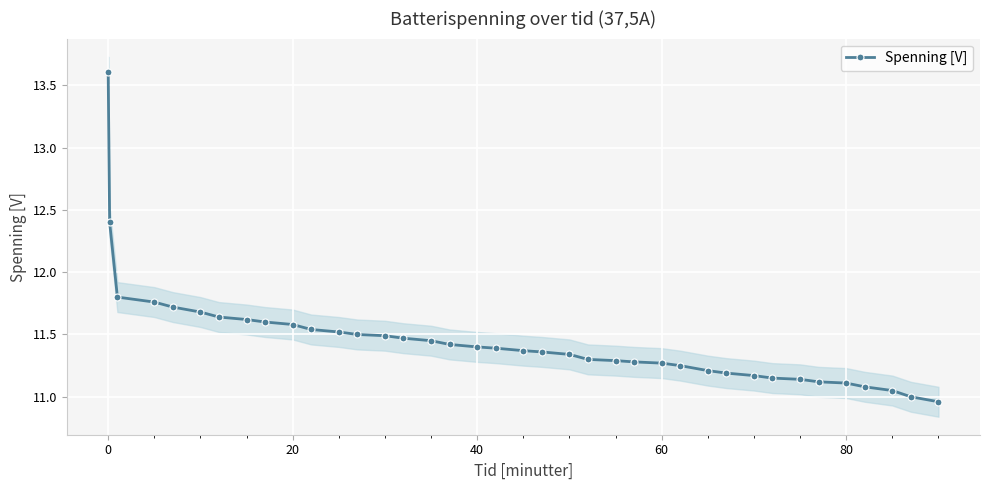

Does the chart display data point markers on the line(s)?

Yes